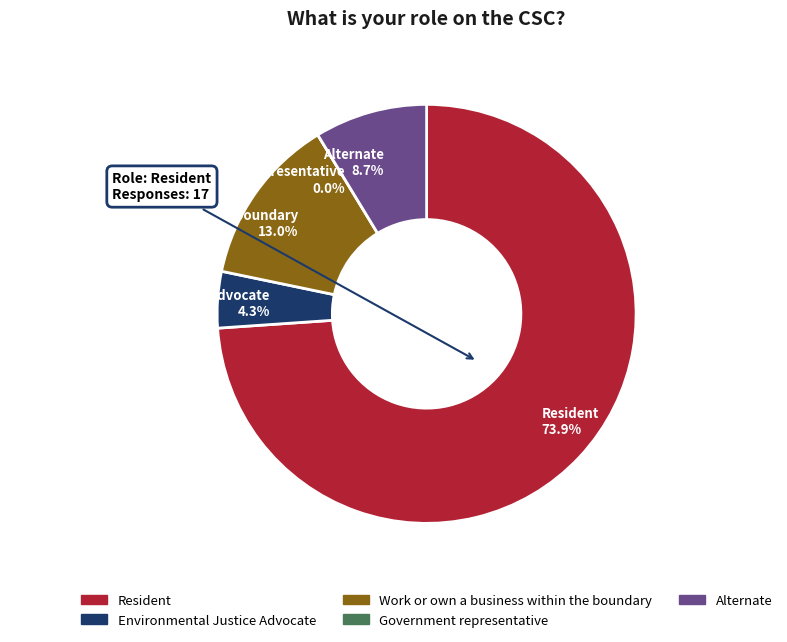

The Alternate slice represents 9% of the pie. True or false?

True